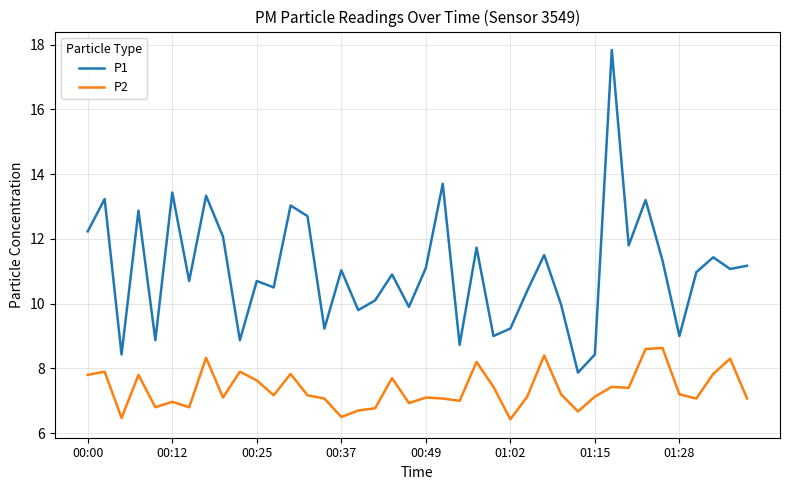

Which series has the largest total across all categories?

P1